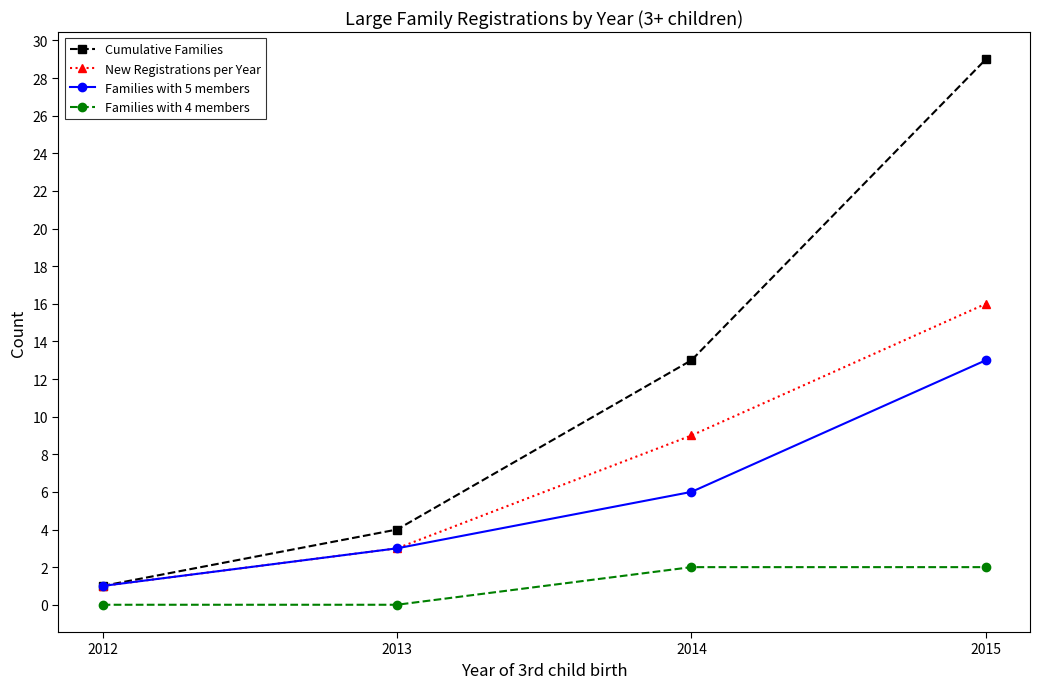

Is it true that Families with 4 members equals 0 at 2013?

True